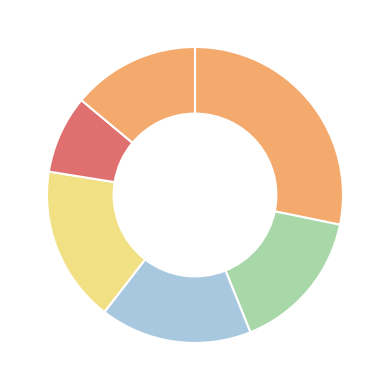

How many slices are in this pie chart?

6